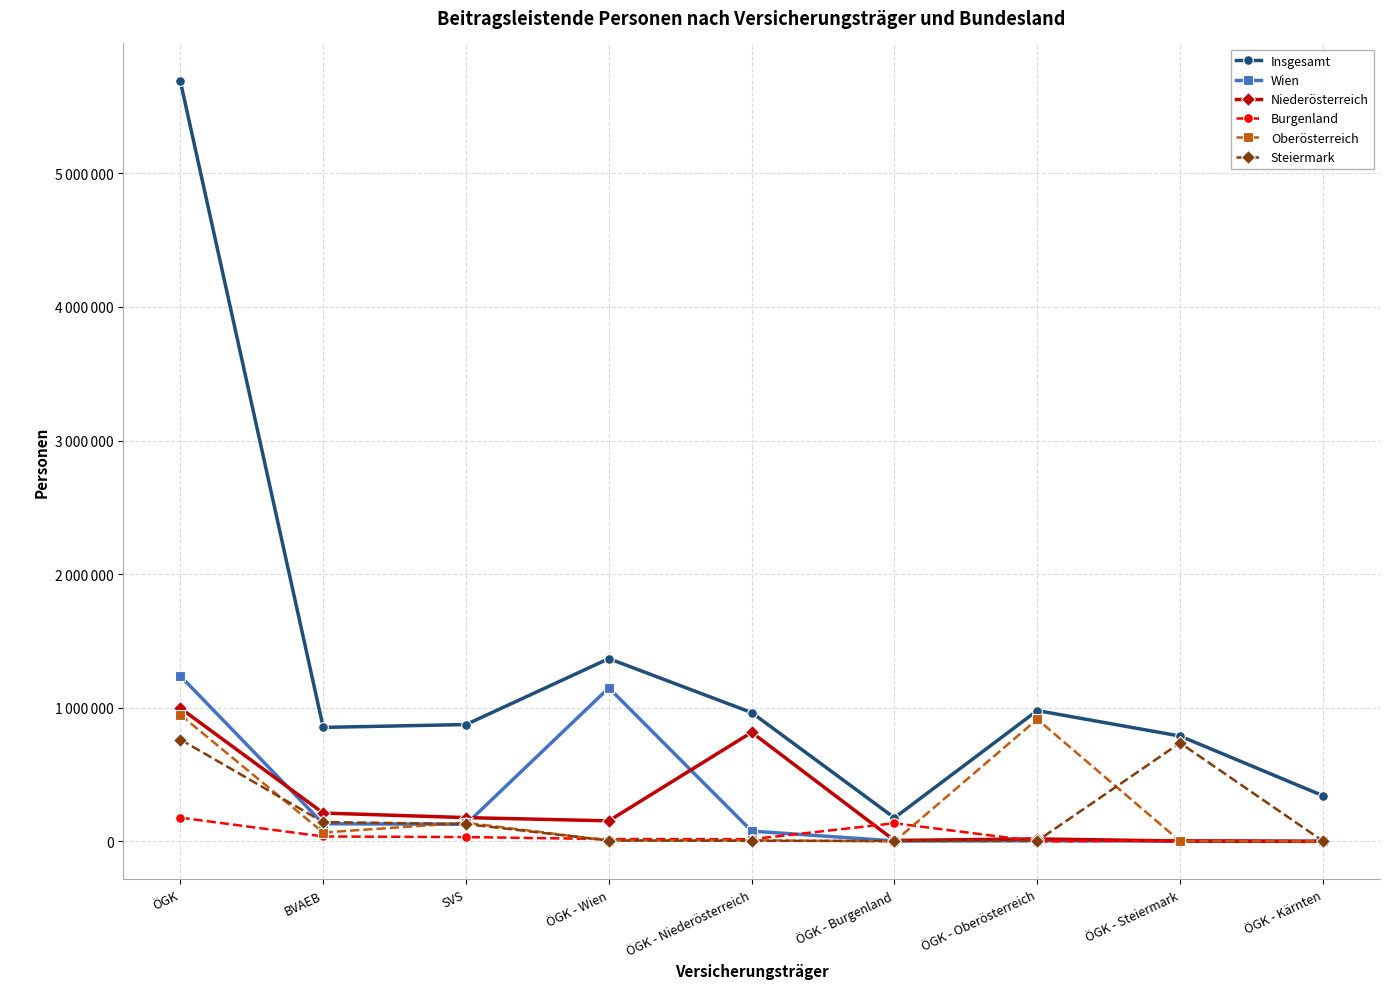

Which series ends up on top after the final intersection of Steiermark and Niederösterreich?

Steiermark